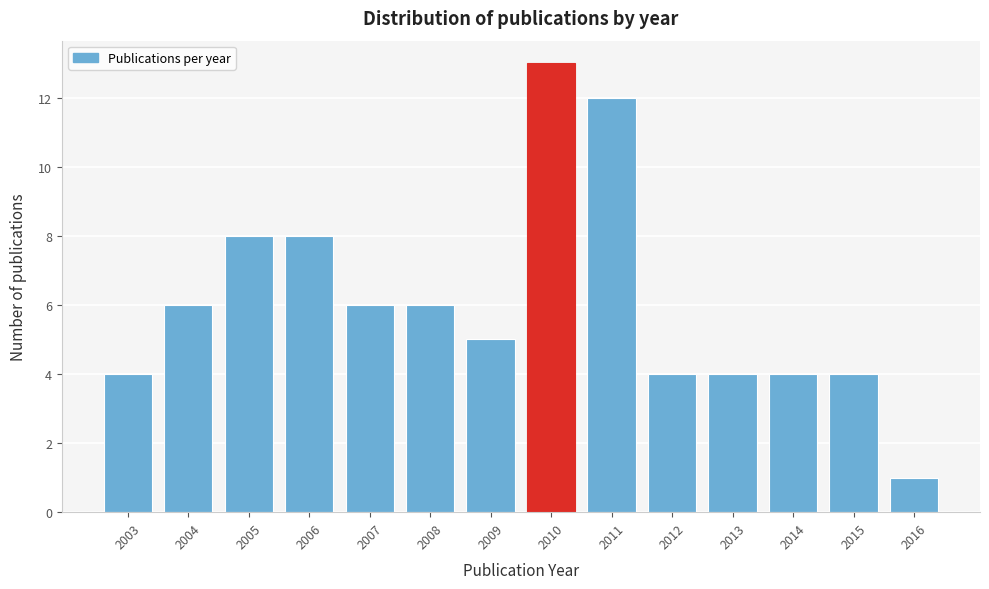

Reading left to right, extract all data points from this chart.

4	6	8	8	6	6	5	13	12	4	4	4	4	1